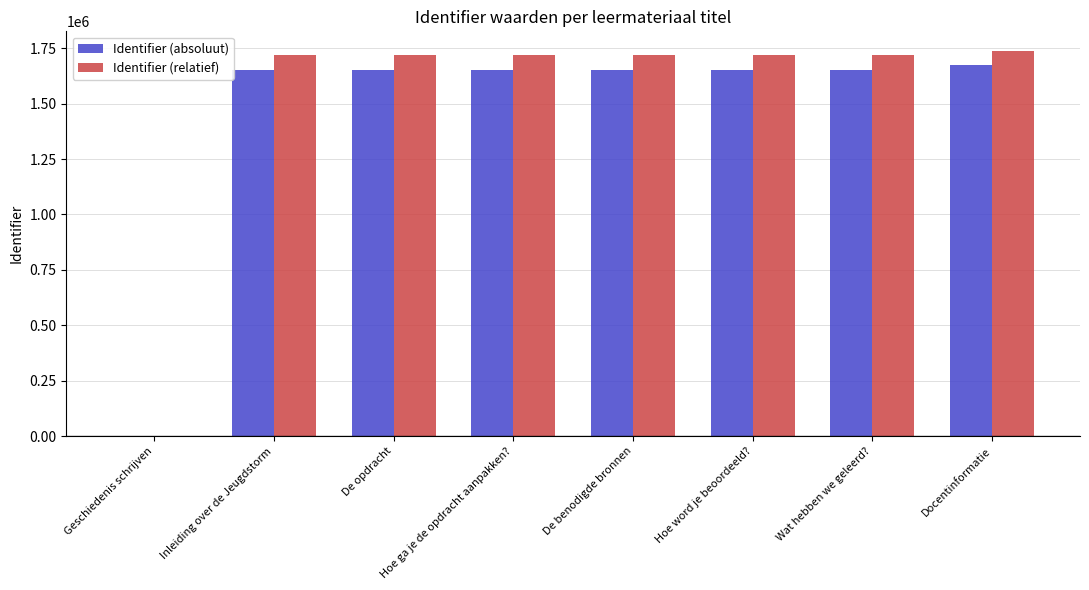

At which category is the sum across all series the highest?

Docentinformatie